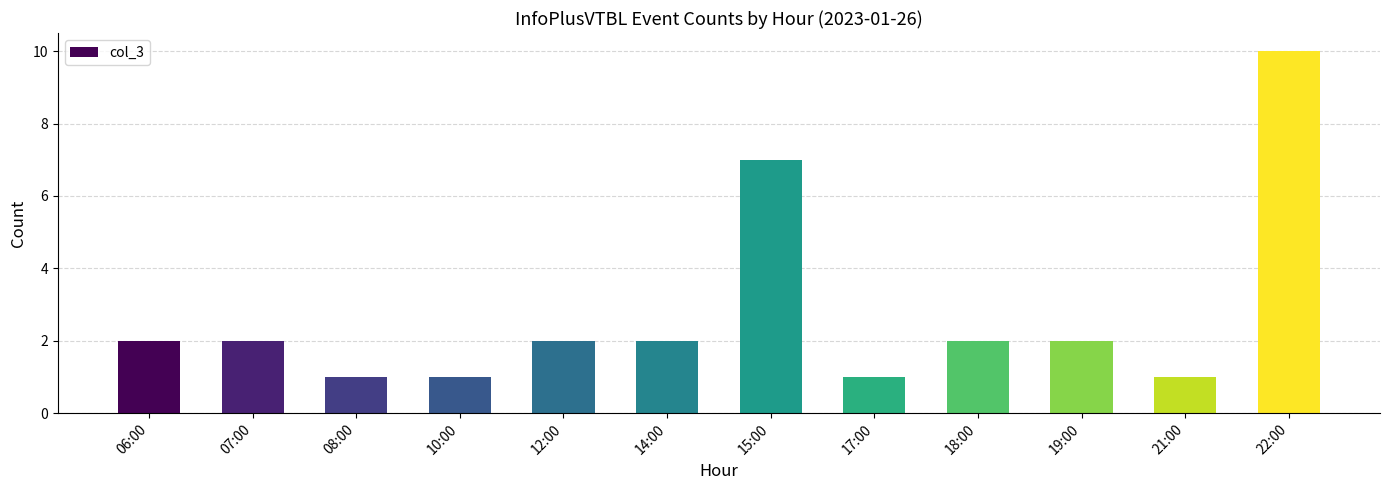

The chart shows a value of 0 at 17:00. True or false?

False